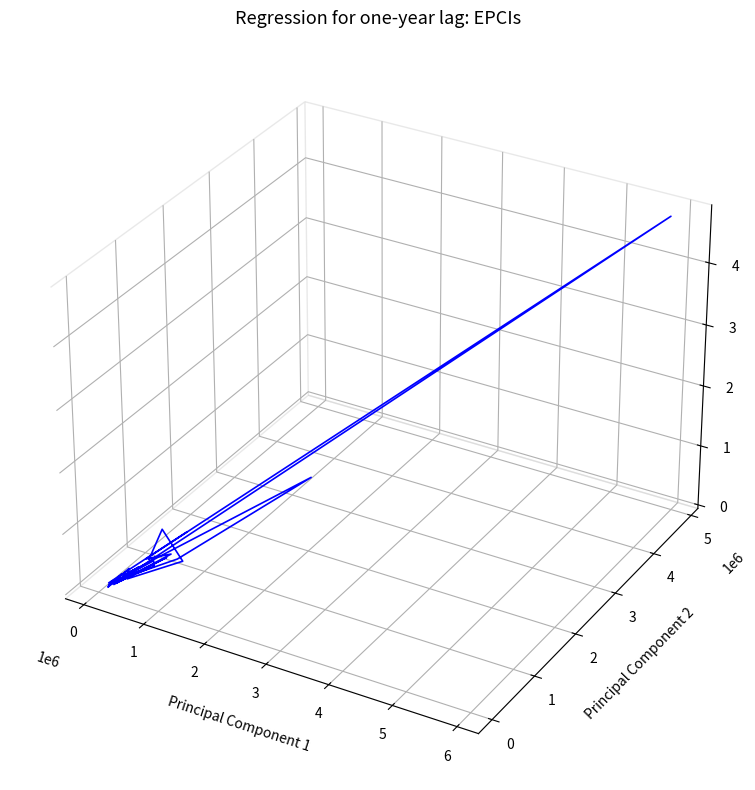

Rank the categories by value from highest to lowest.

0, 0, 0, 0, 0, 0, 0, 0, 0, 0, 0, 0, 0, 0, 0, 0, 0, 0, 0, 0, 0, 0, 0, 0, 0, 0, 0, 0, 0, 0, 0, 0, 0, 0